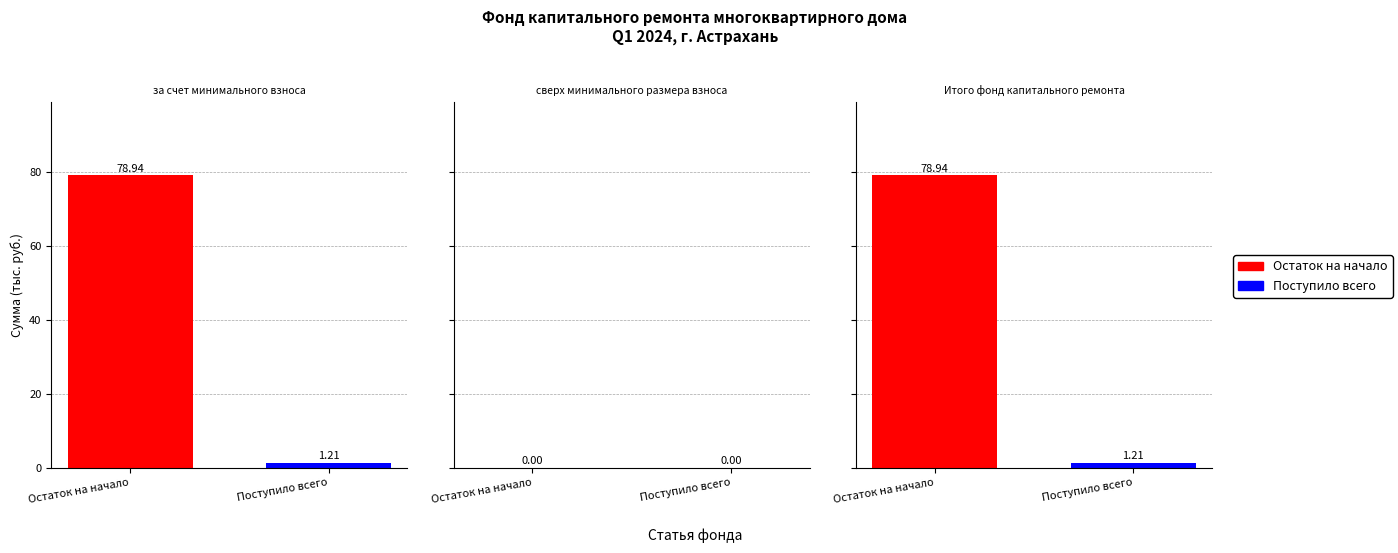

Count the number of data series in this chart.

2